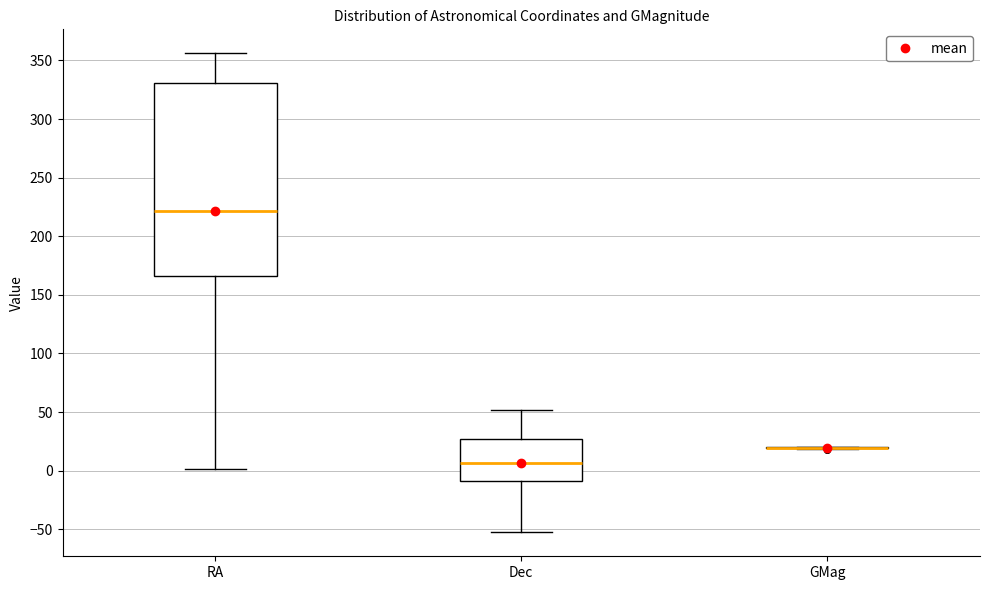

Comparing the boxes themselves (not the whiskers), which one is the tallest?

RA